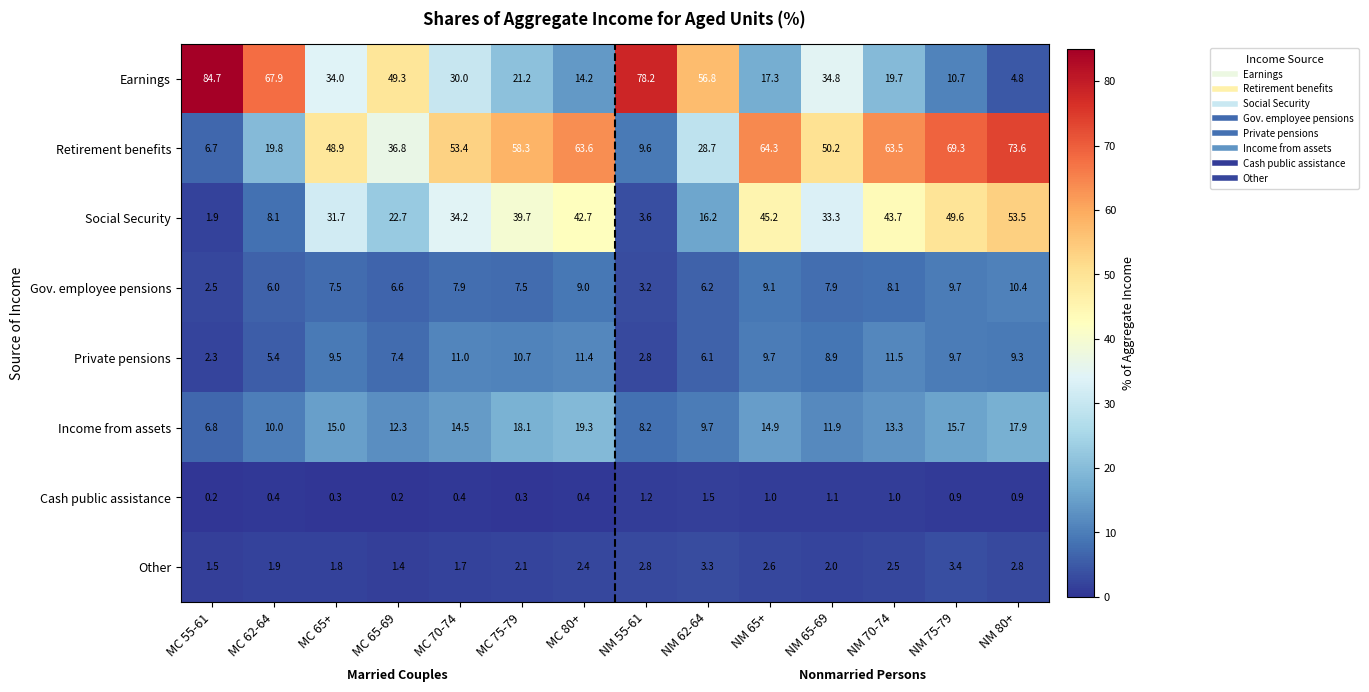

At which category is the sum across all series the highest?

NM 80+